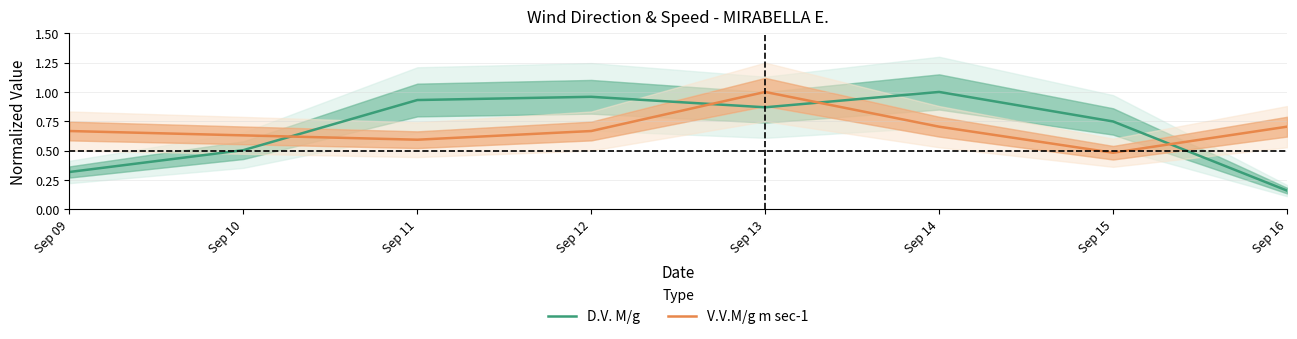

How many intersections are there between D.V. M/g and V.V.M/g m sec-1?

4